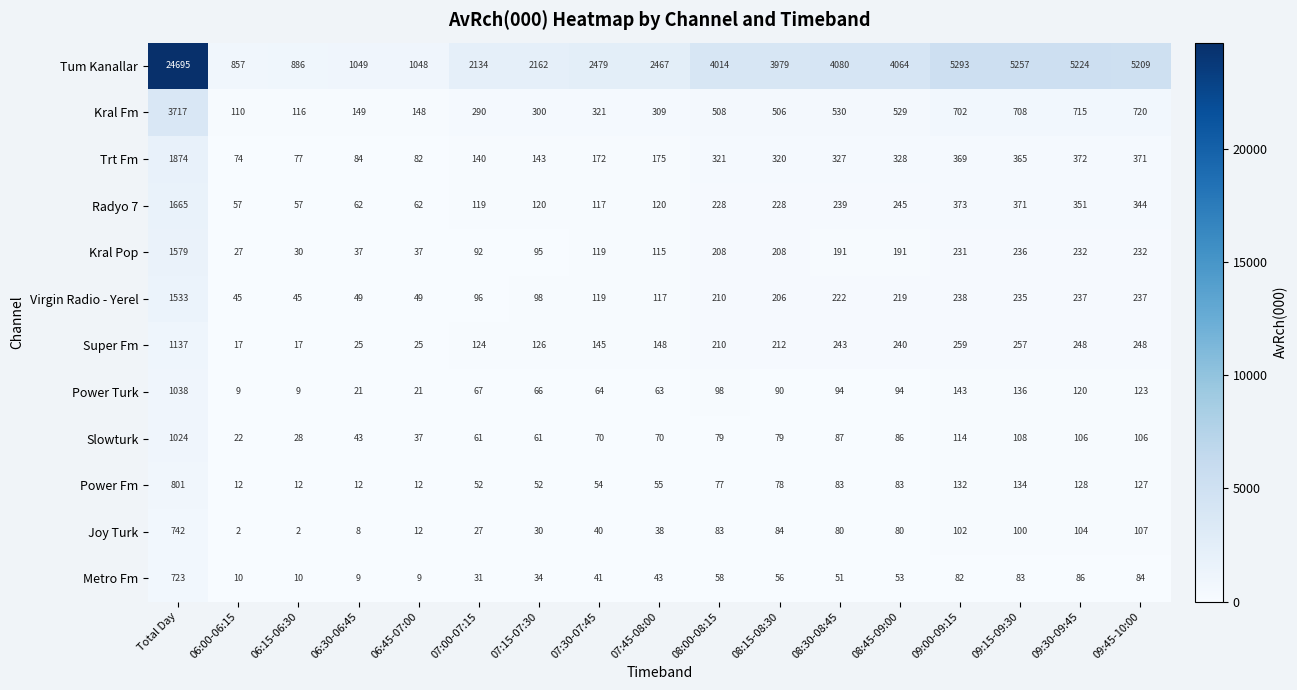

How many categories are shown in the chart?

17